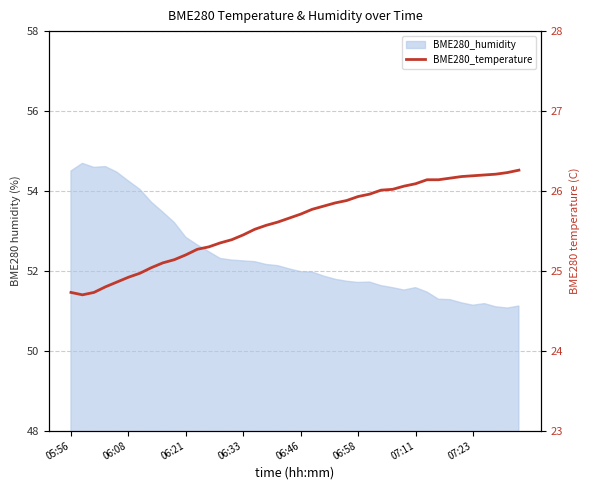

Is it true that the value at 26 is 6.9?

False